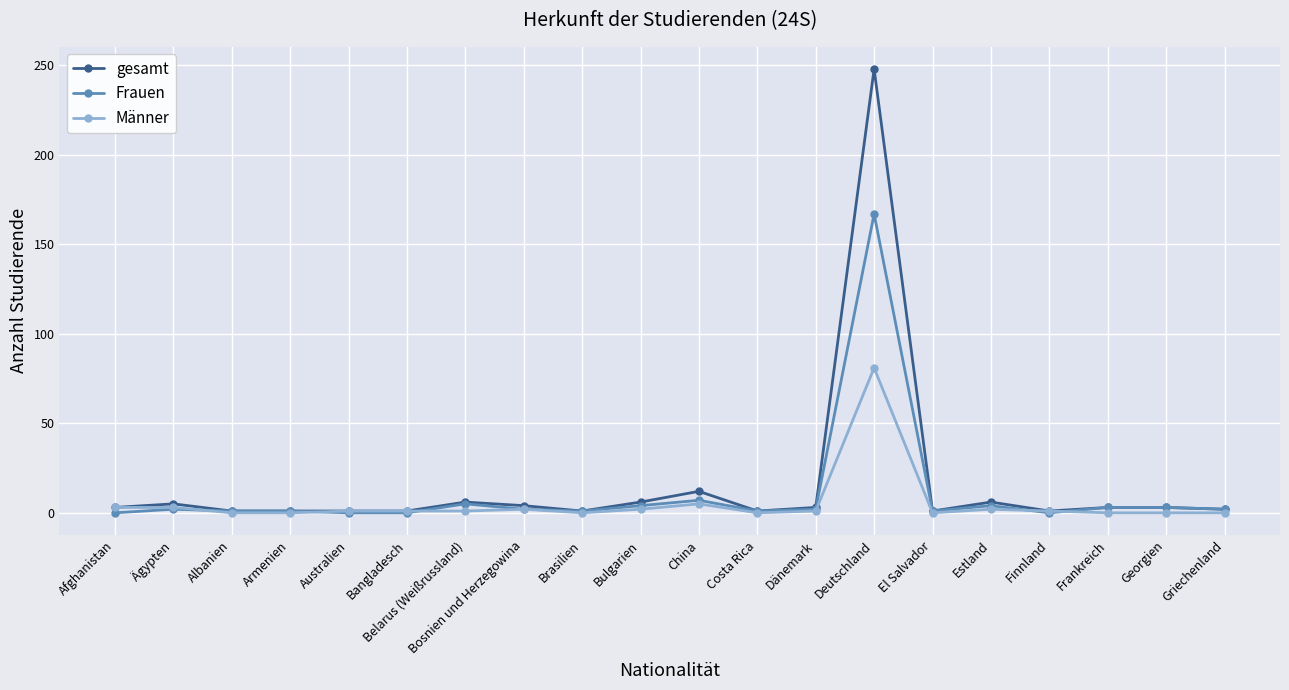

Which series changed the most between China and Deutschland?

gesamt